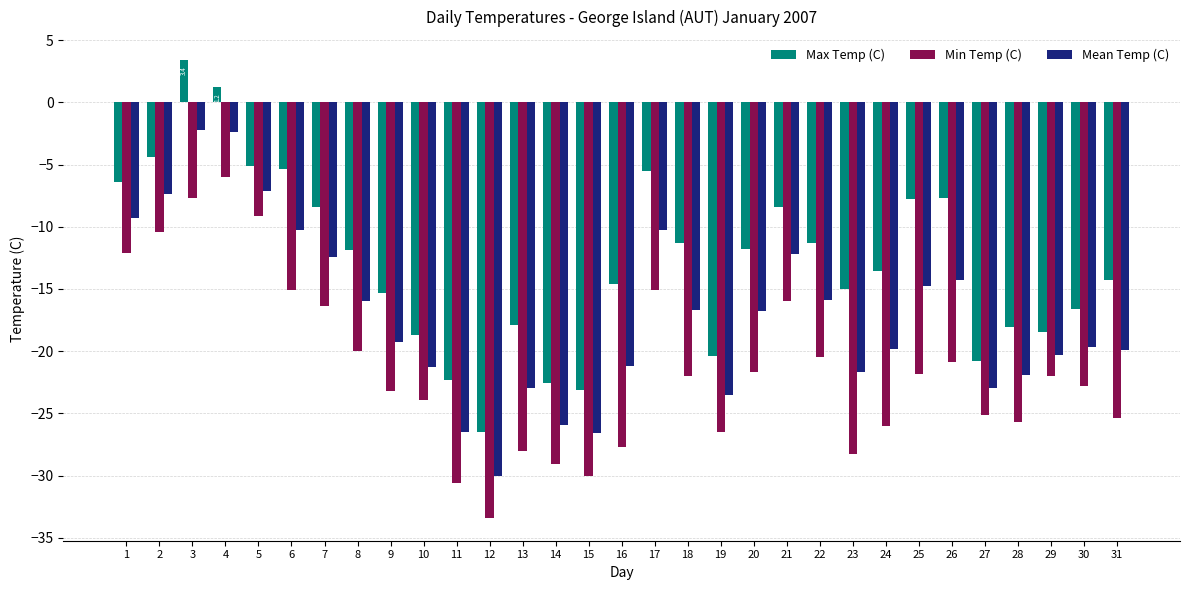

What is the sum of the Min Temp (C) values at 14 and 24?

-55.1